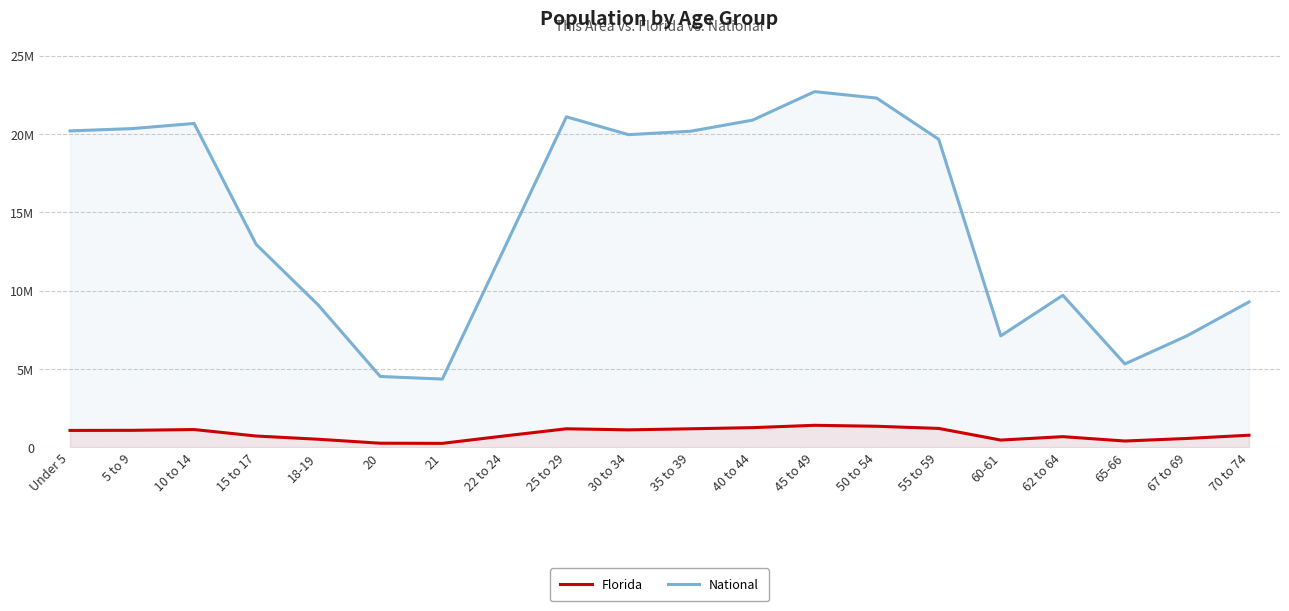

Rank the series by their maximum value, from lowest to highest.

Florida, National